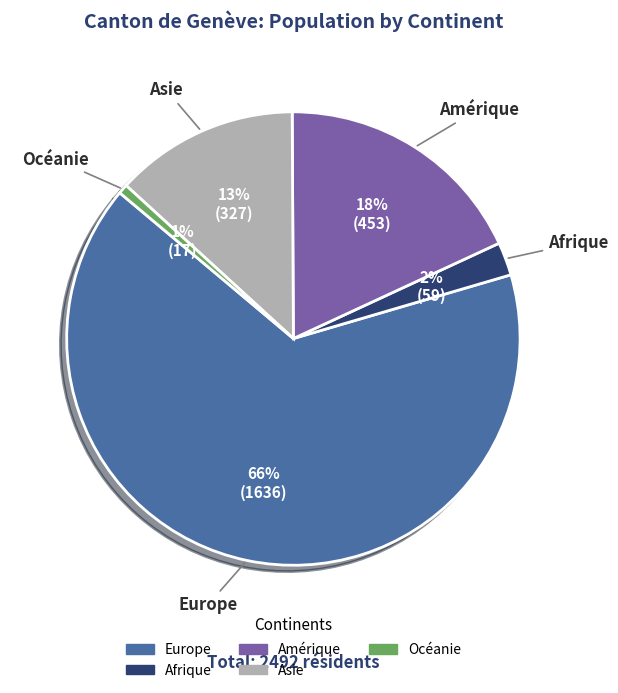

Does Europe account for over 50% of the chart?

Yes